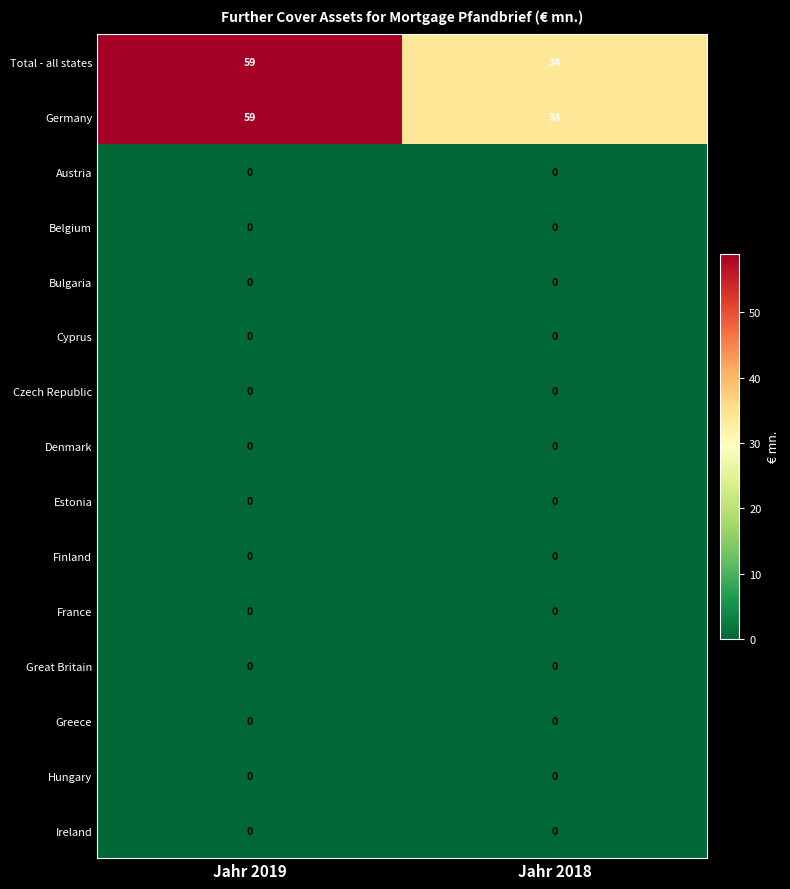

Read the Germany value at Jahr 2019.

59